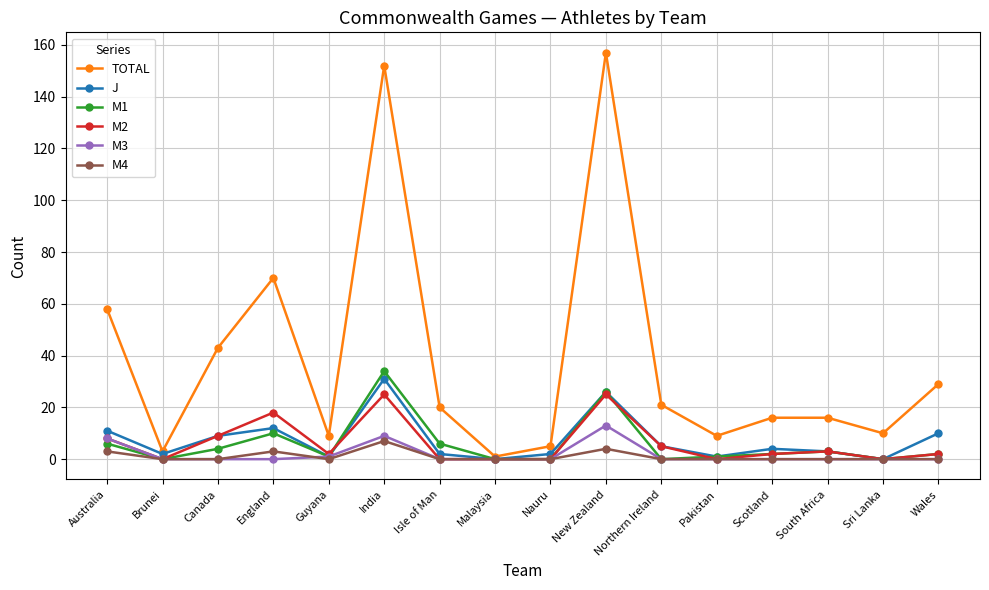

Between Pakistan and Scotland, which series saw the biggest shift?

TOTAL